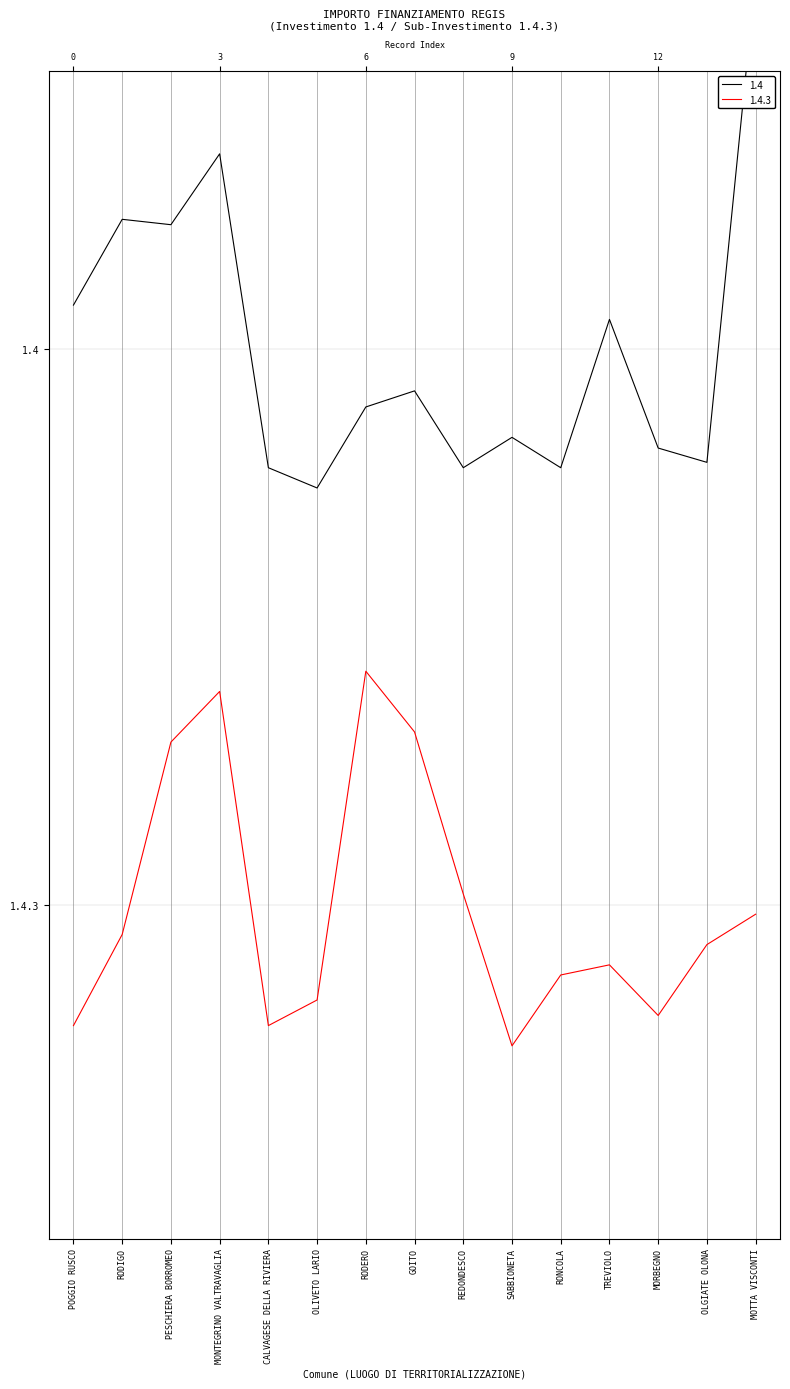

Is the value of 1.4 at SABBIONETA greater than the value of 1.4.3 at TREVIOLO?

Yes